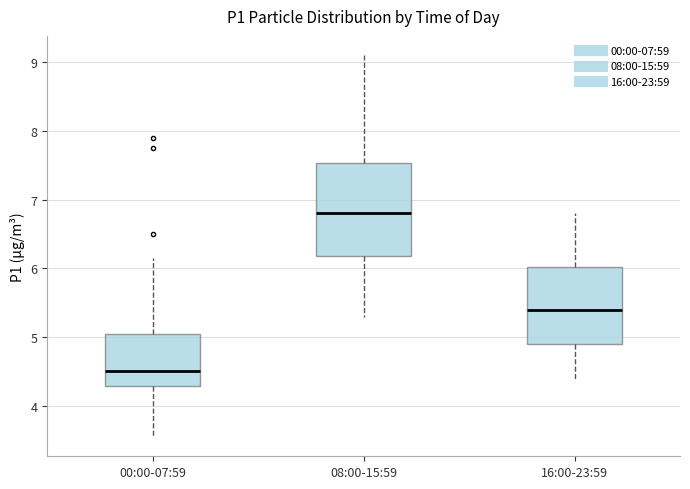

Which box has the highest median line?

08:00-15:59